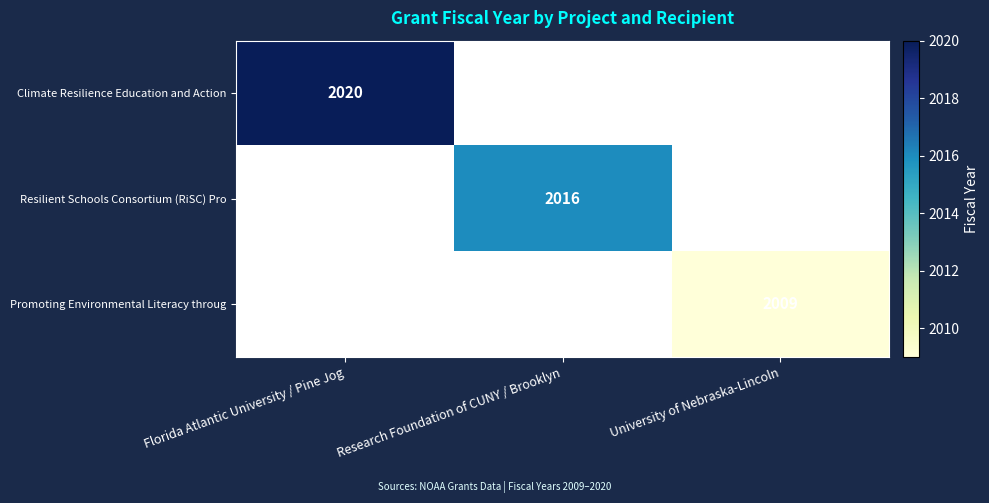

True or false: Resilient Schools Consortium (RiSC) Pro has a value of 2016 at Research Foundation of CUNY / Brooklyn.

True